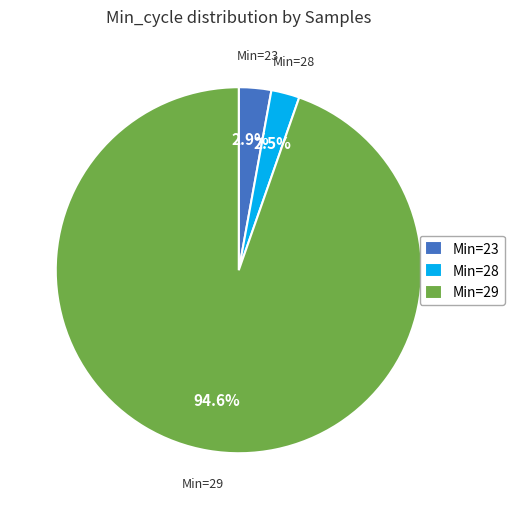

What is the largest slice in the pie chart?

Min=29